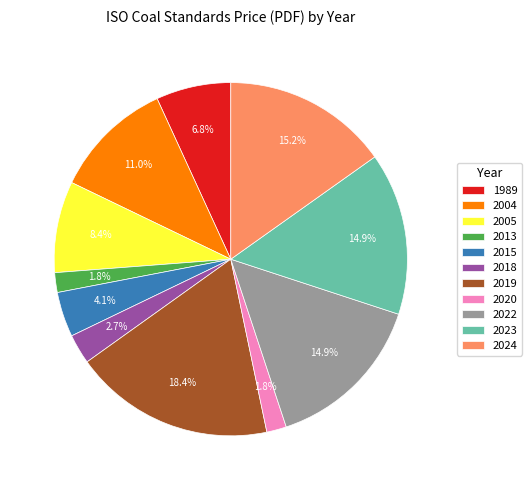

What percentage is NOT represented by 2005?

91.6%